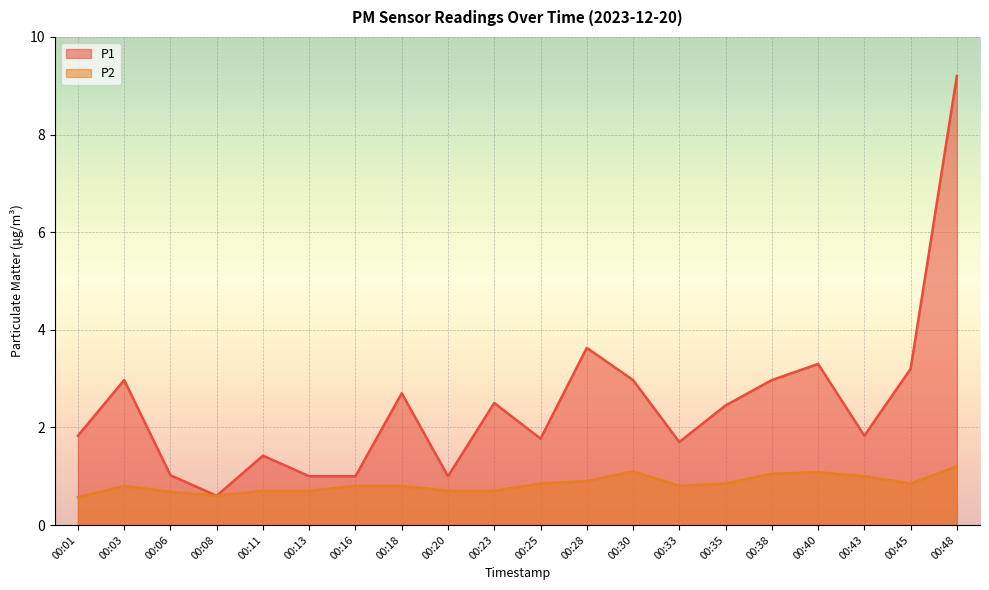

In P2, how many points are lower than both neighbors (excluding endpoints)?

3